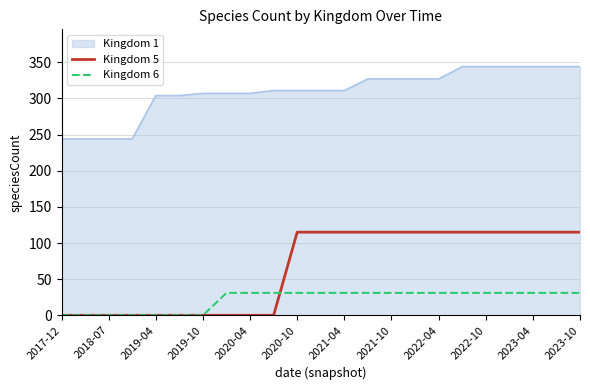

True or false: Kingdom 1 and Kingdom 5 cross at least once.

False